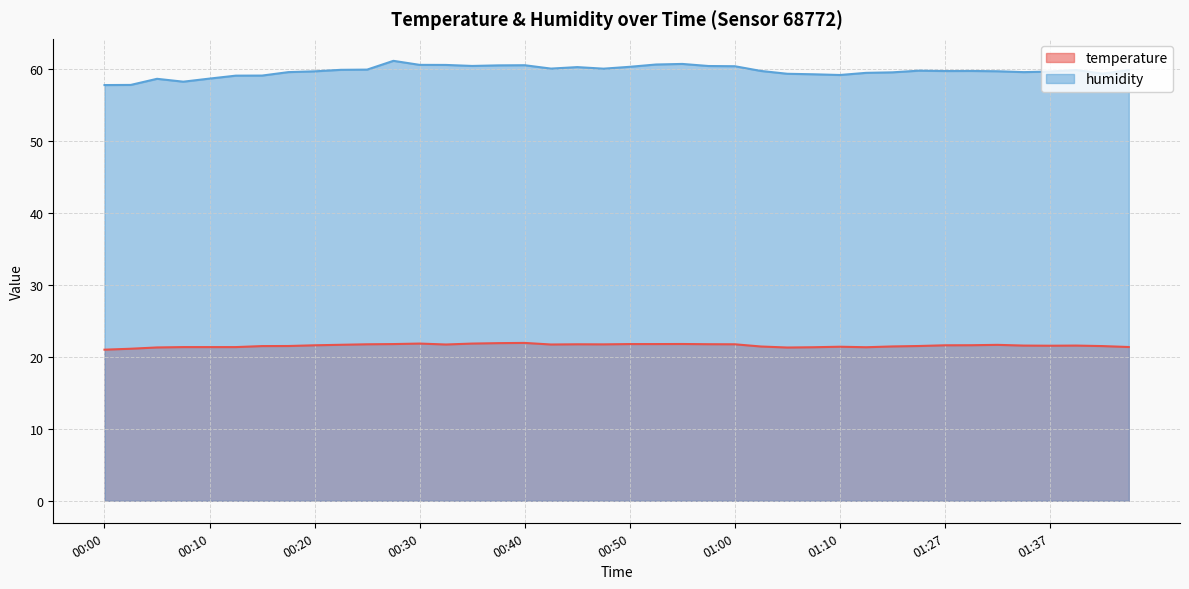

List the series in order of their peak value, lowest first.

temperature, humidity